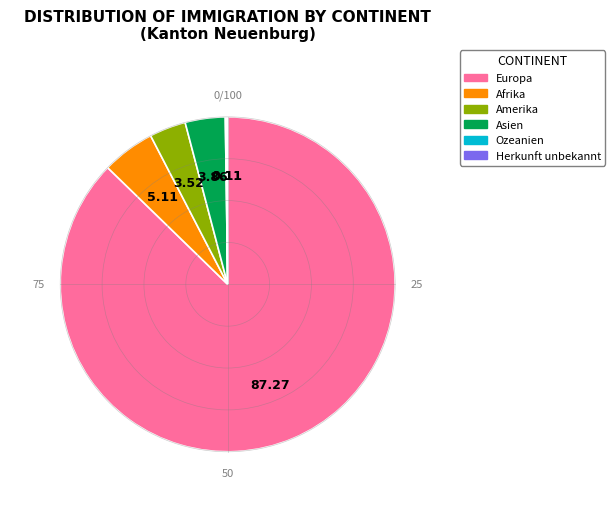

What is the majority slice?

Europa